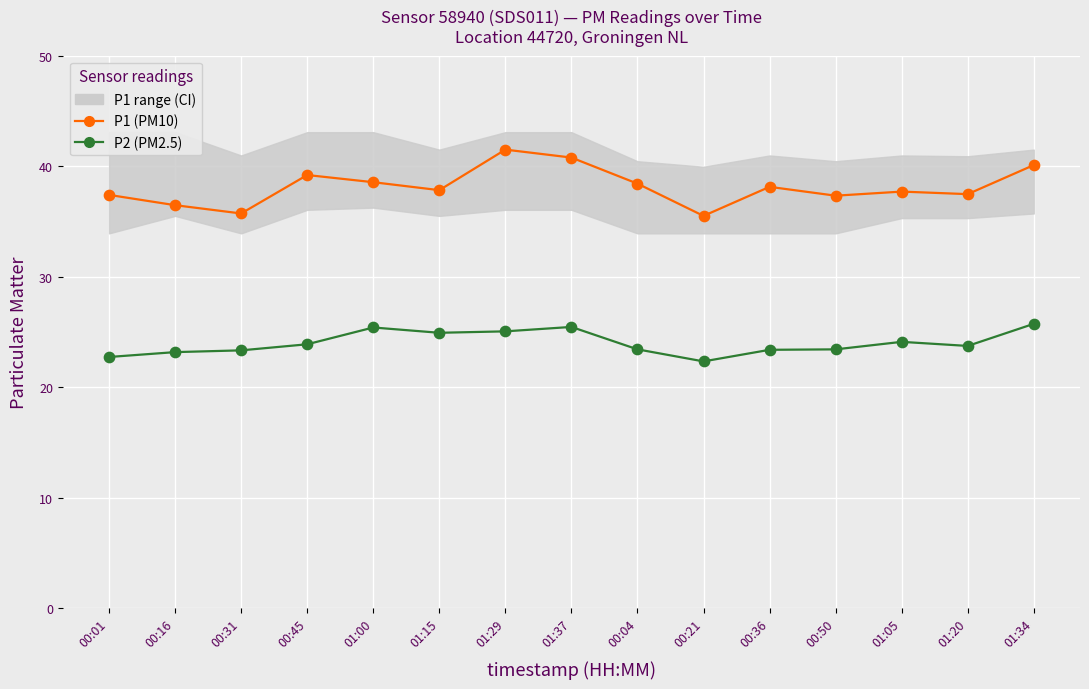

At which category is the sum across all series the highest?

01:29